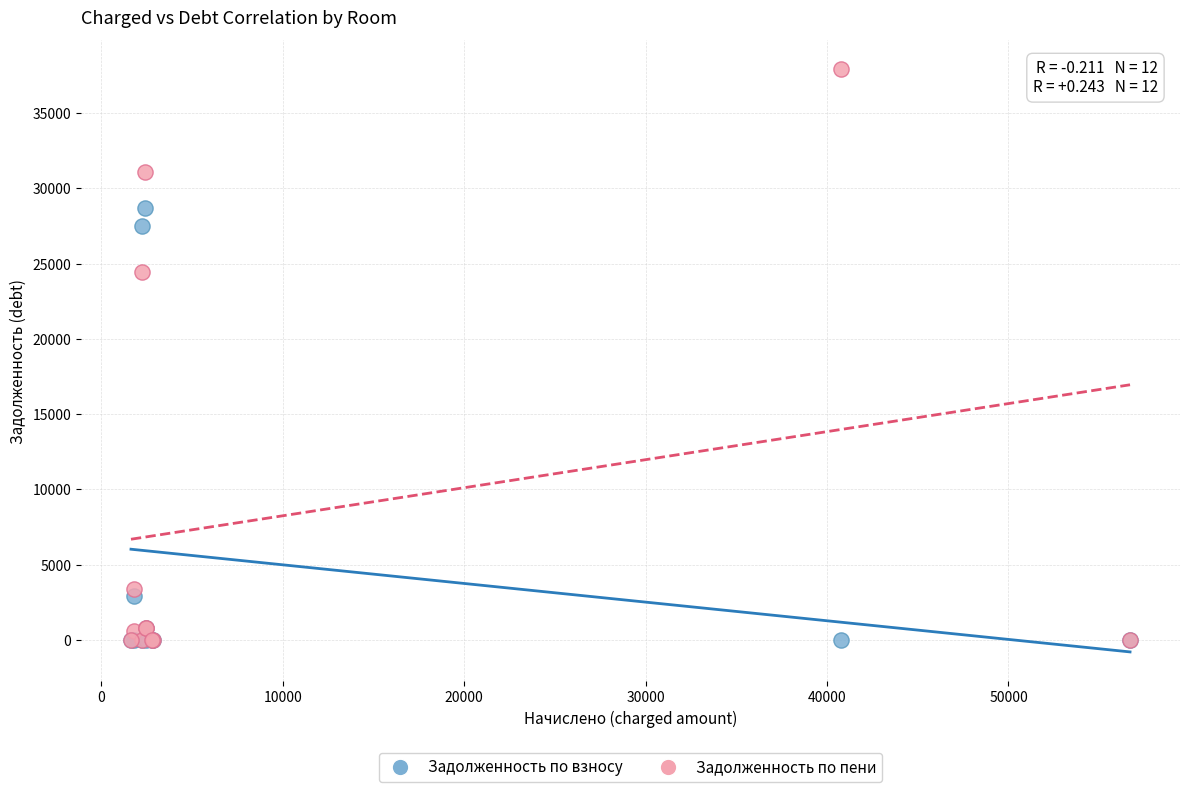

Across all series, what Y value is closest to 18959?

24454.6